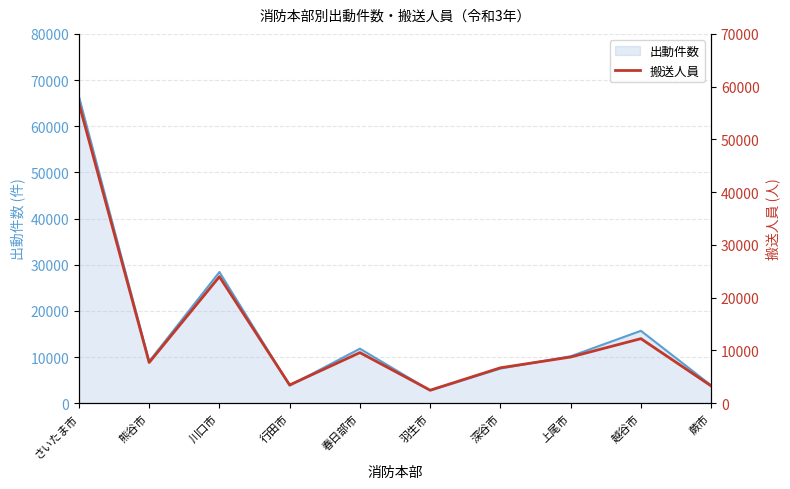

List the labels in order of value, largest first.

さいたま市, 川口市, 越谷市, 春日部市, 上尾市, 熊谷市, 深谷市, 行田市, 蕨市, 羽生市